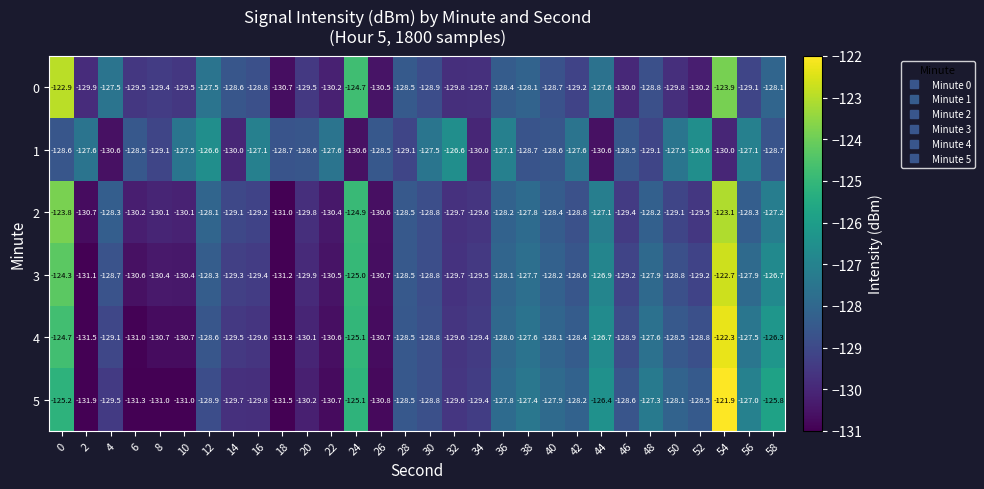

What is the maximum value shown in the chart?

-121.9